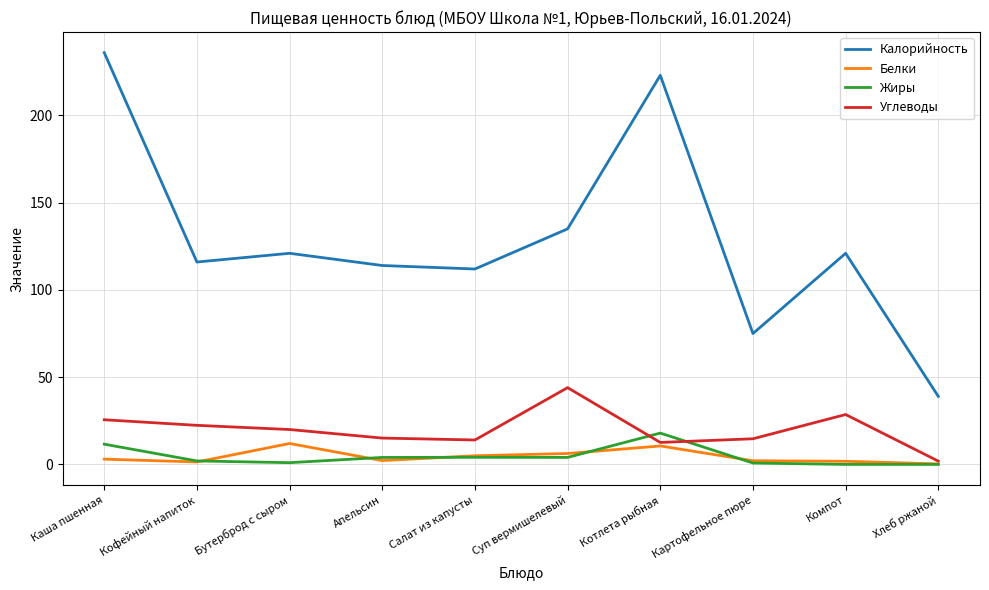

In Жиры, how many points are higher than both neighbors (excluding endpoints)?

2